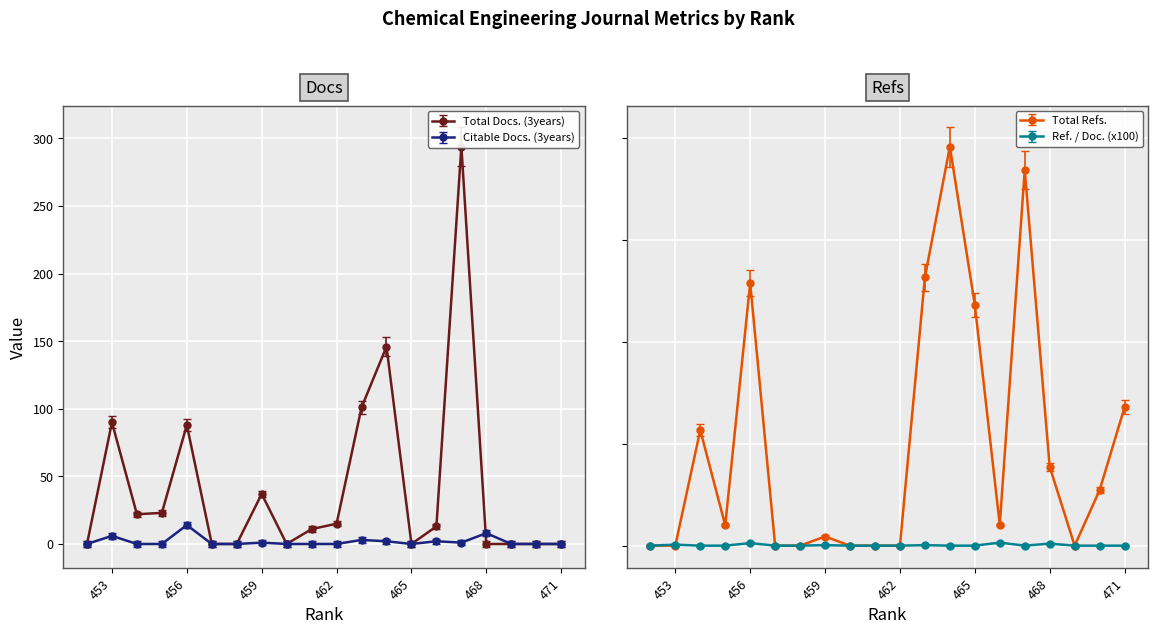

What is the greatest value displayed?

784